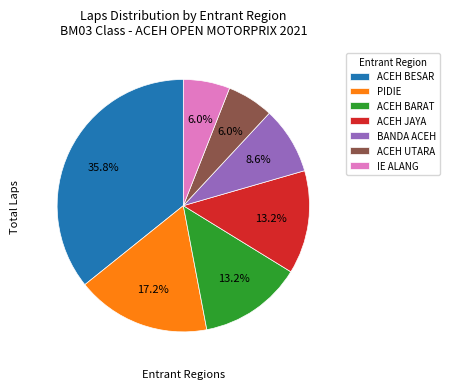

Does any single category account for the majority?

No